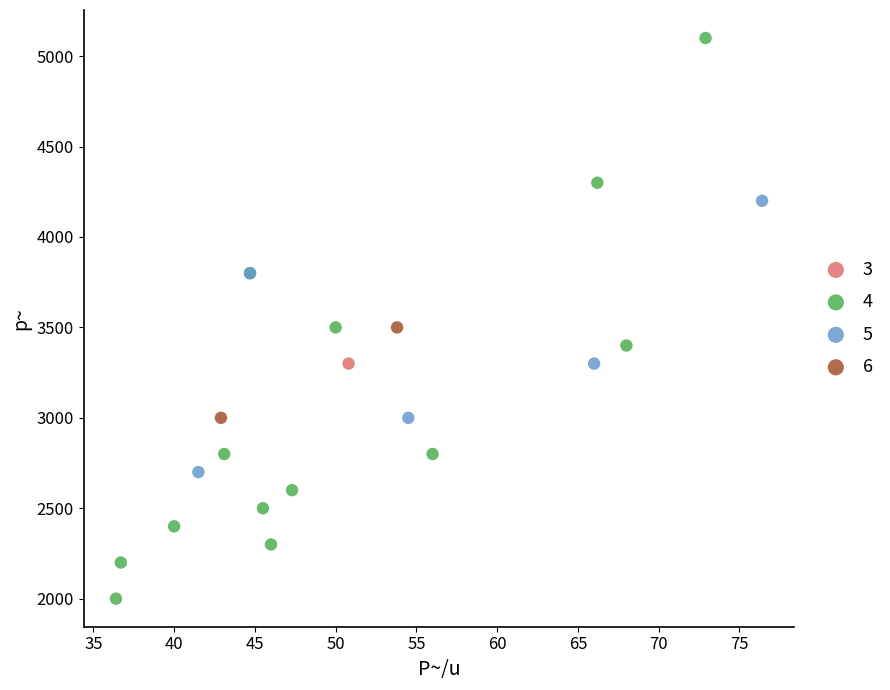

What are all the series names shown in the legend?

3, 4, 5, 6